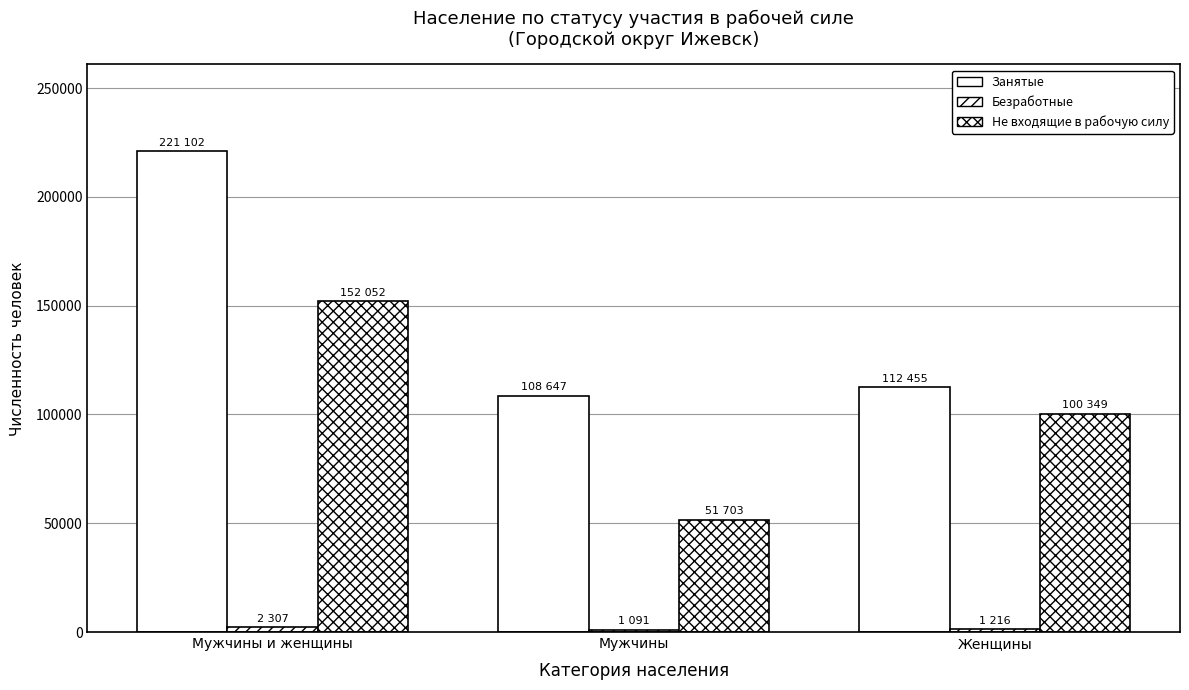

What is the approximate value of Не входящие в рабочую силу at Мужчины и женщины?

152052